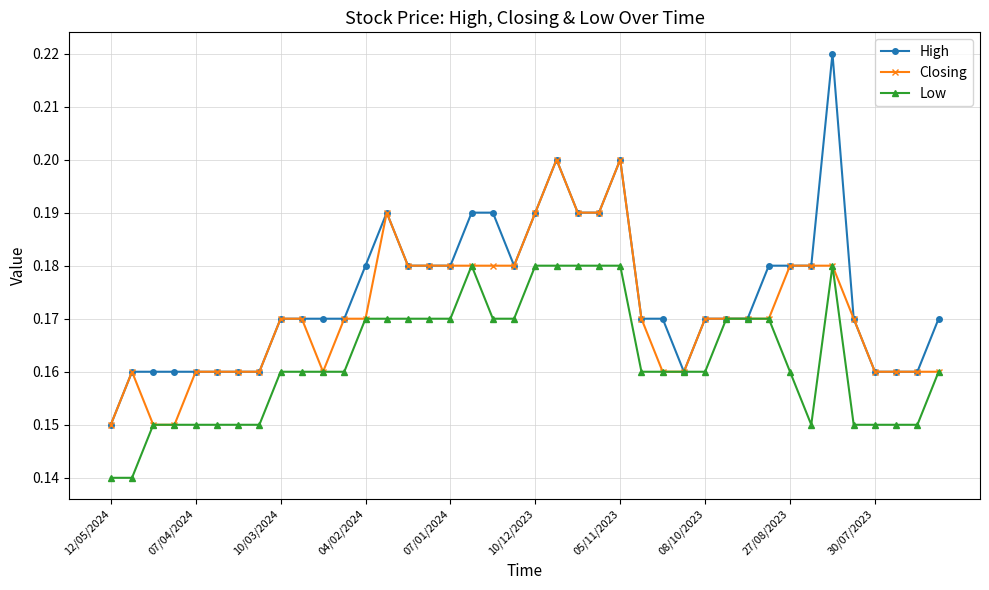

True or false: High has more than 2 interior local peaks.

True